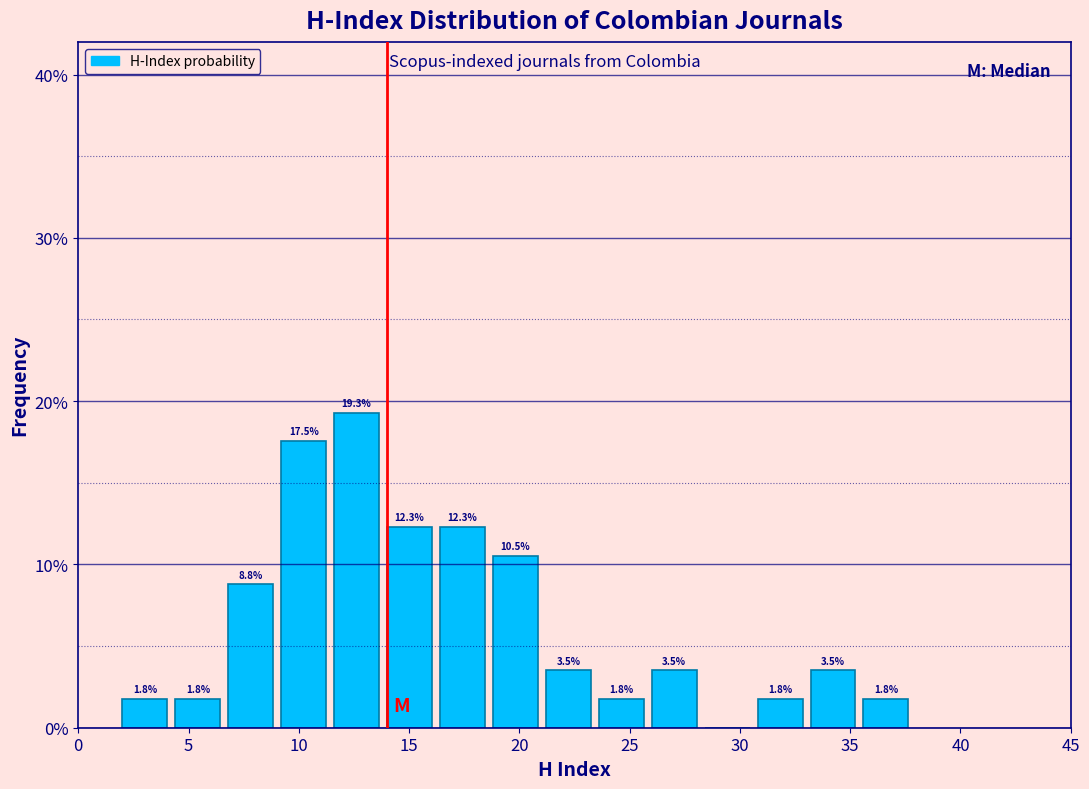

Which range on the x-axis has the tallest bar?

11.6 to 14.0